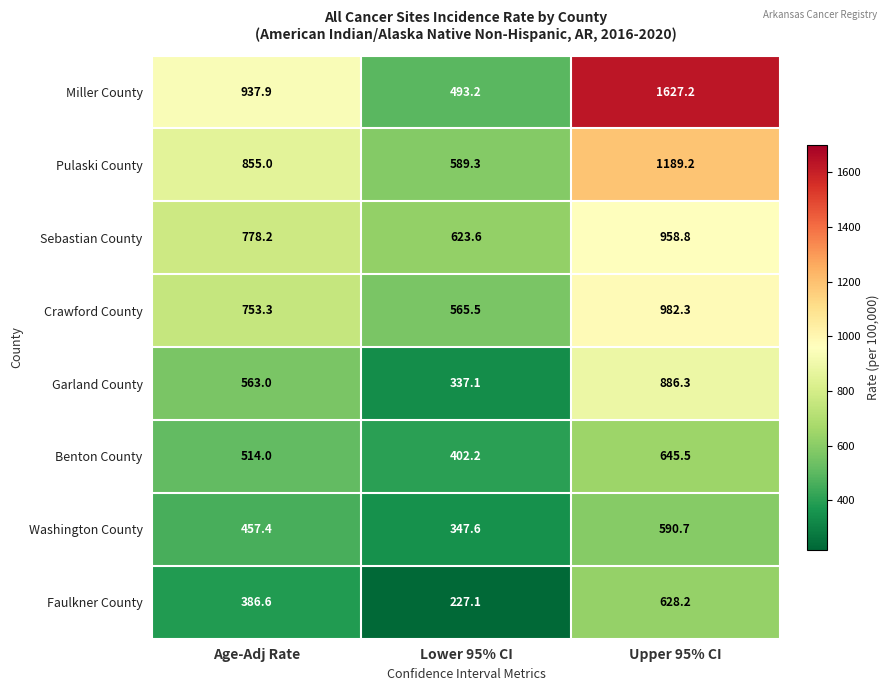

At which label is Sebastian County closest to 791?

Age-Adj Rate